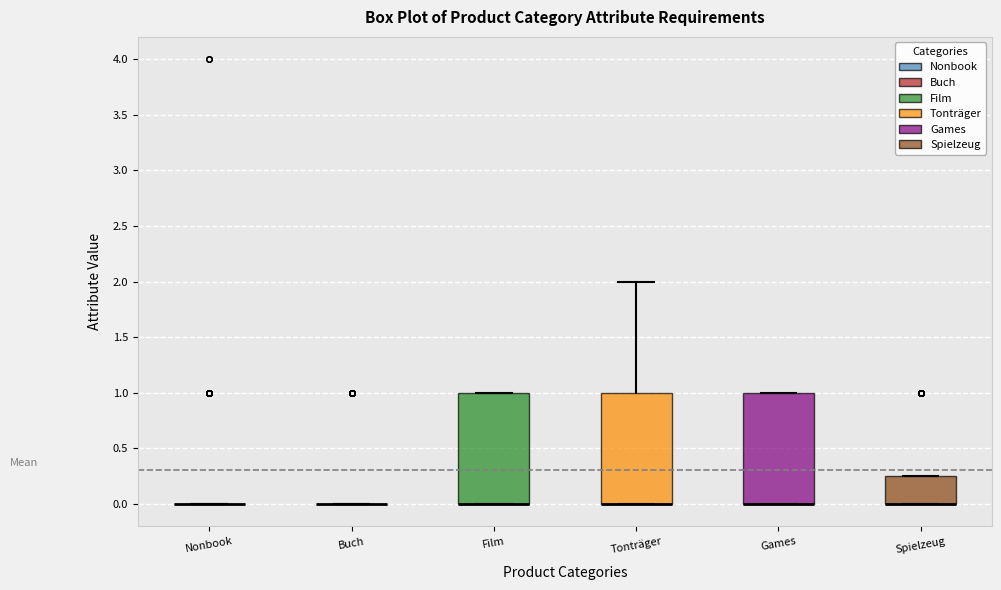

Where is the upper edge of the box for Tonträger on the y-axis? The values are not printed on the chart, so give them approximately, as read against the axis.

1.00